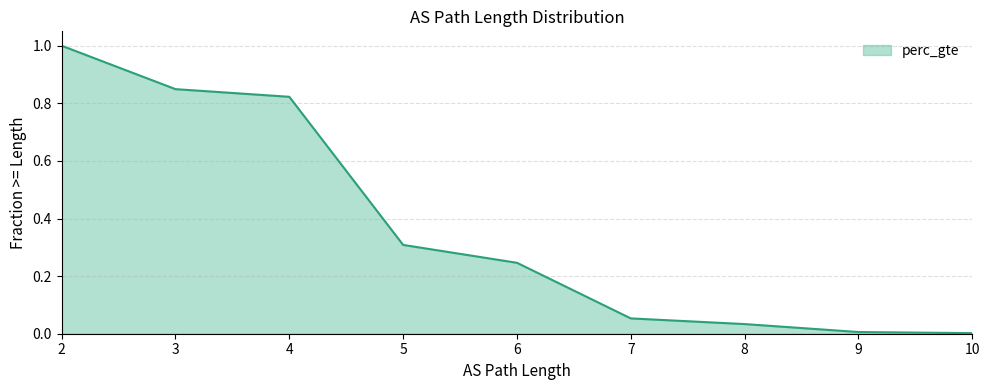

What is the sum of the values at 3 and 8?

0.9